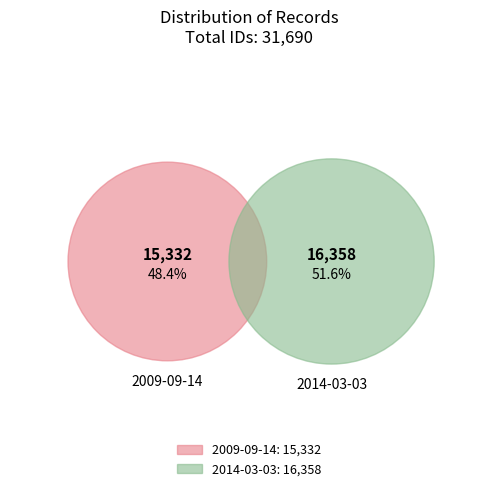

How many slices are in this pie chart?

2